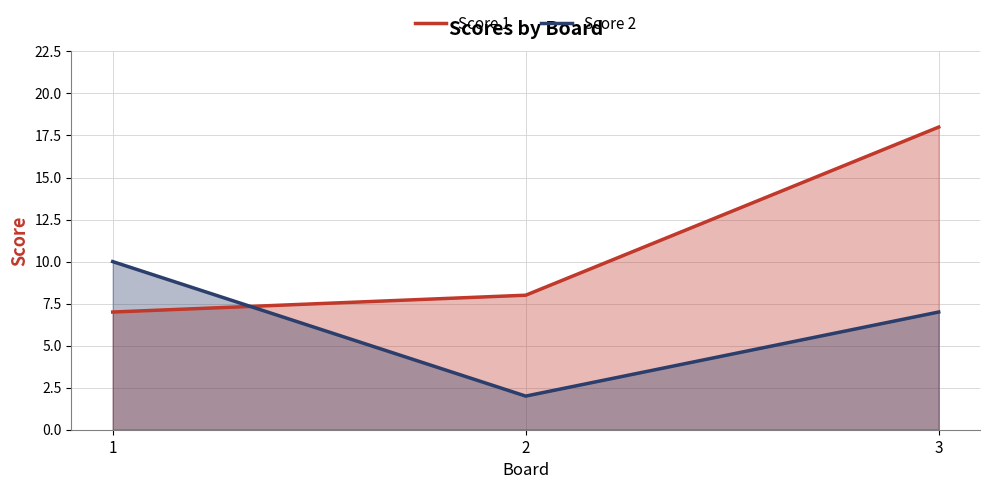

How many lines are shown in the chart?

2